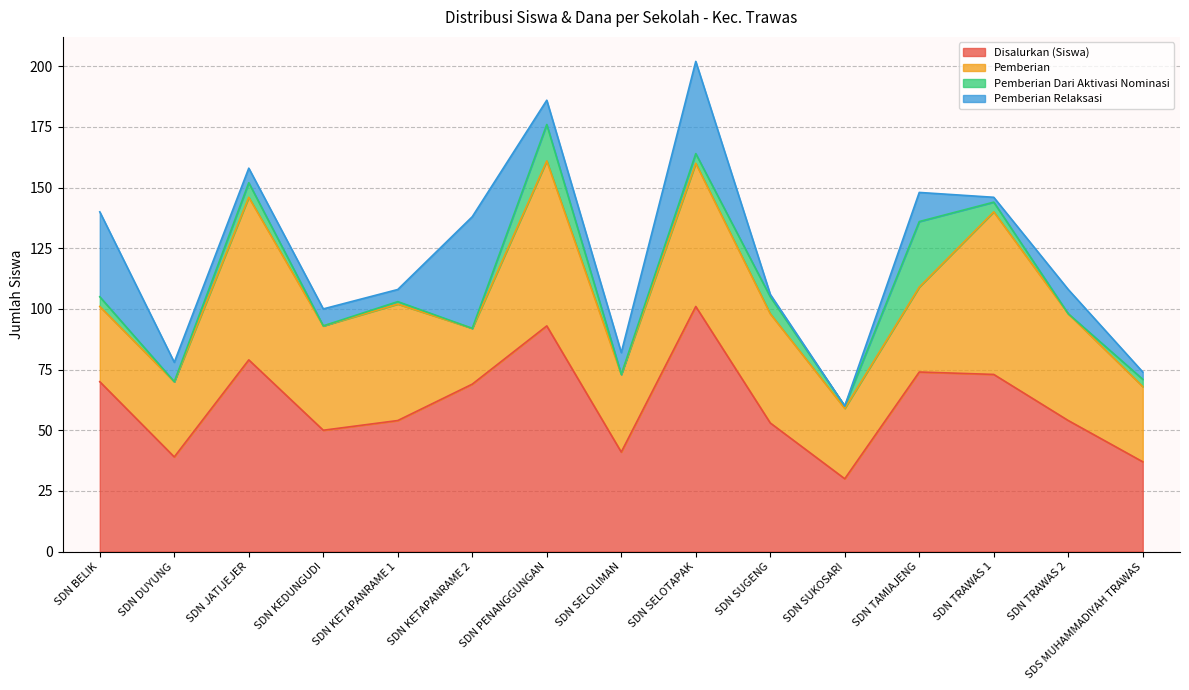

Which category has the highest value in the Disalurkan (Siswa) series?

SDN SELOTAPAK